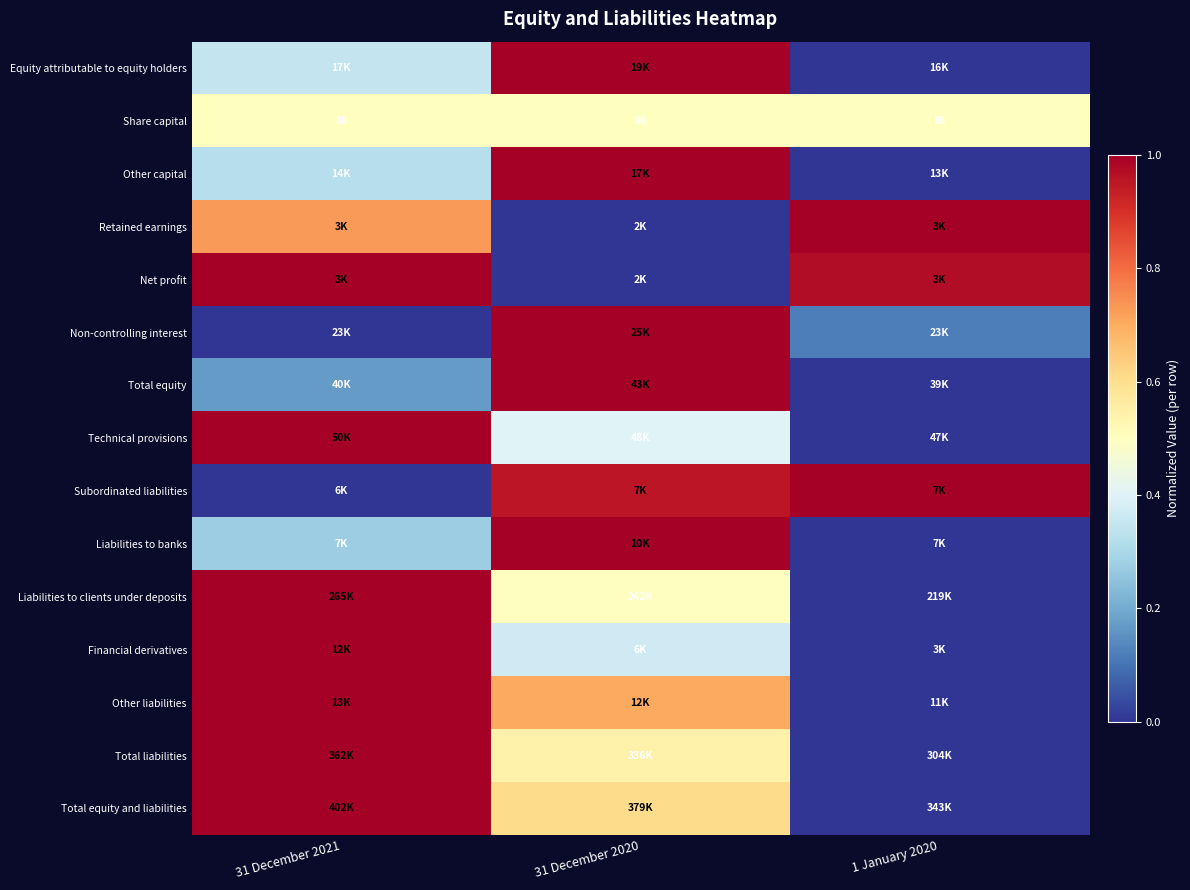

The value of Net profit at 31 December 2021 is 0.4. True or false?

False